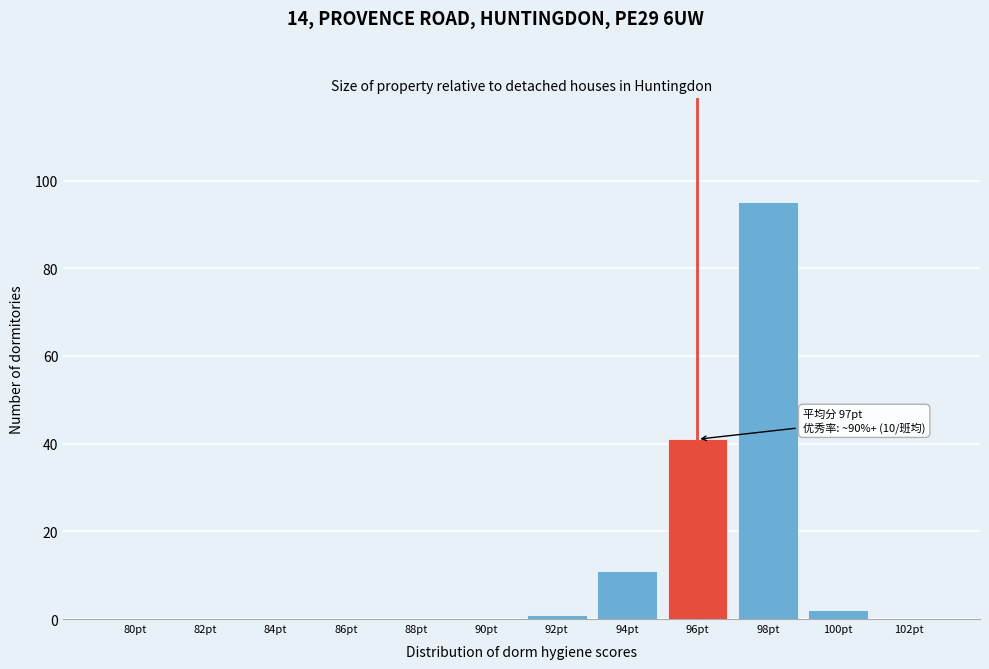

Reading left to right, transcribe all the data shown in this chart.

80pt=0	82pt=0	84pt=0	86pt=0	88pt=0	90pt=0	92pt=1	94pt=11	96pt=41	98pt=95	100pt=2	102pt=0